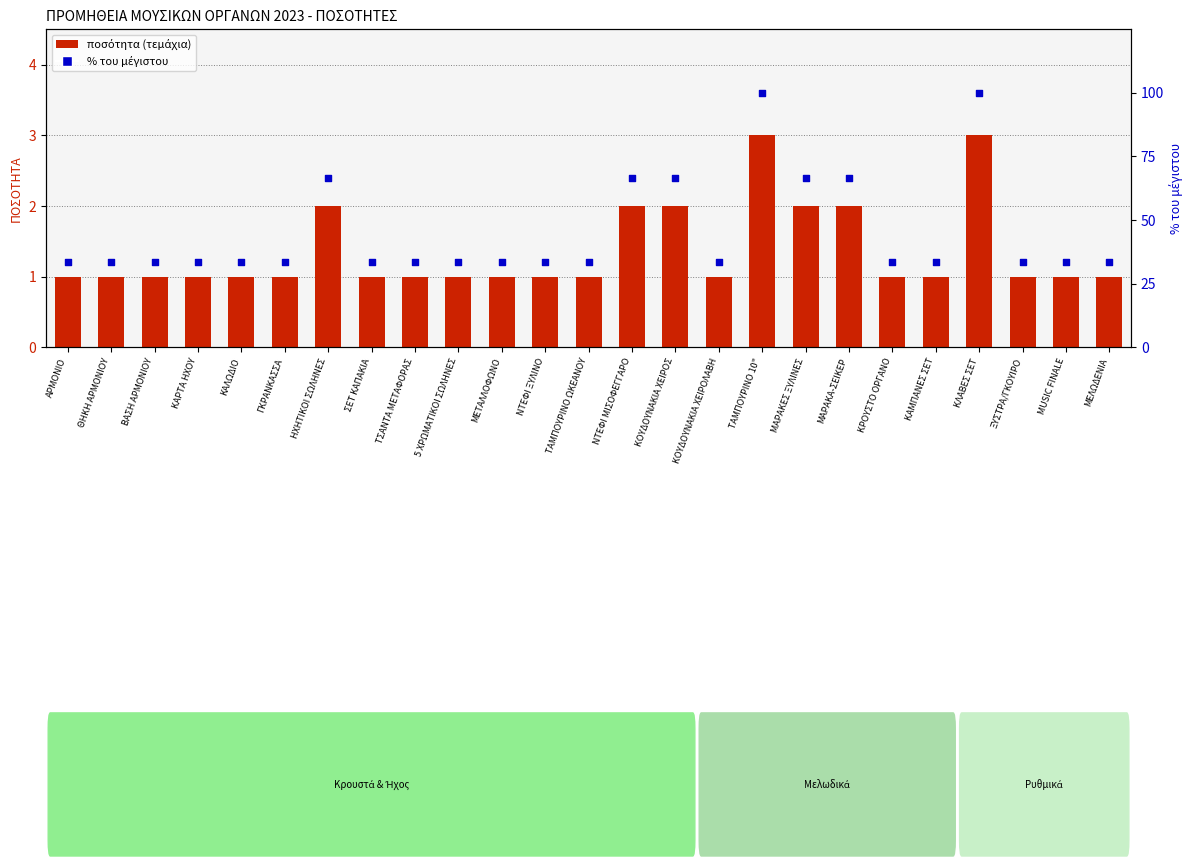

Which series has the largest Y range (max minus min)?

% του μέγιστου